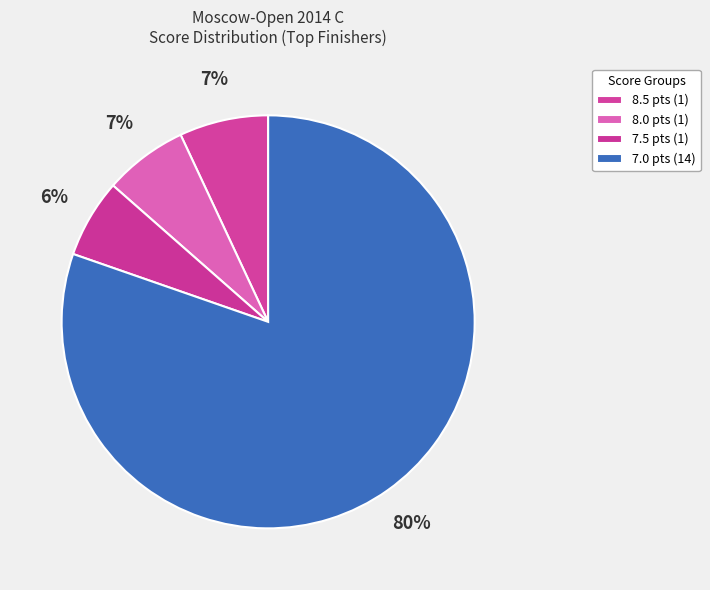

How many slices are in this pie chart?

4